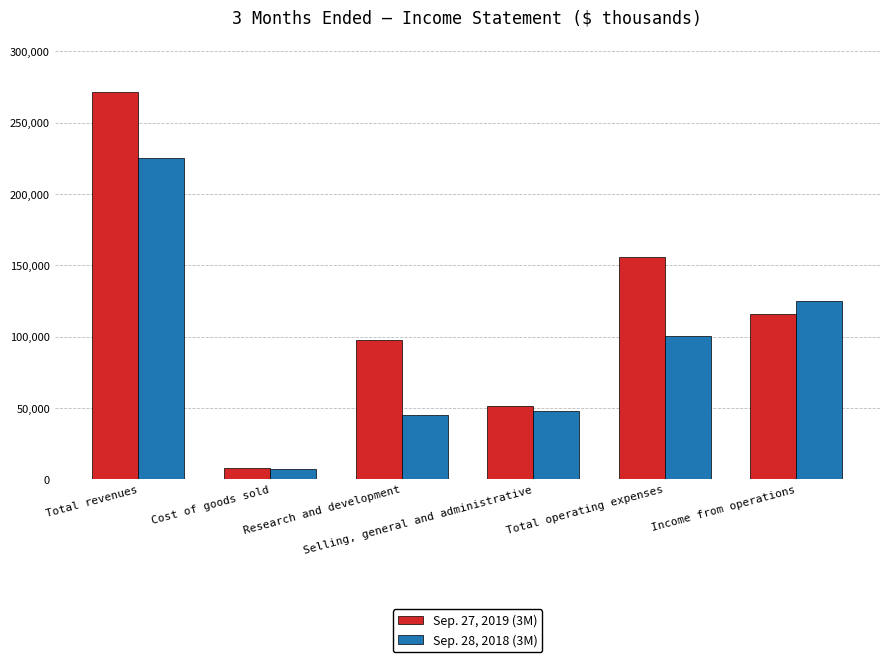

What is the difference between the maximum and minimum values in the Sep. 27, 2019 (3M) series?

264166